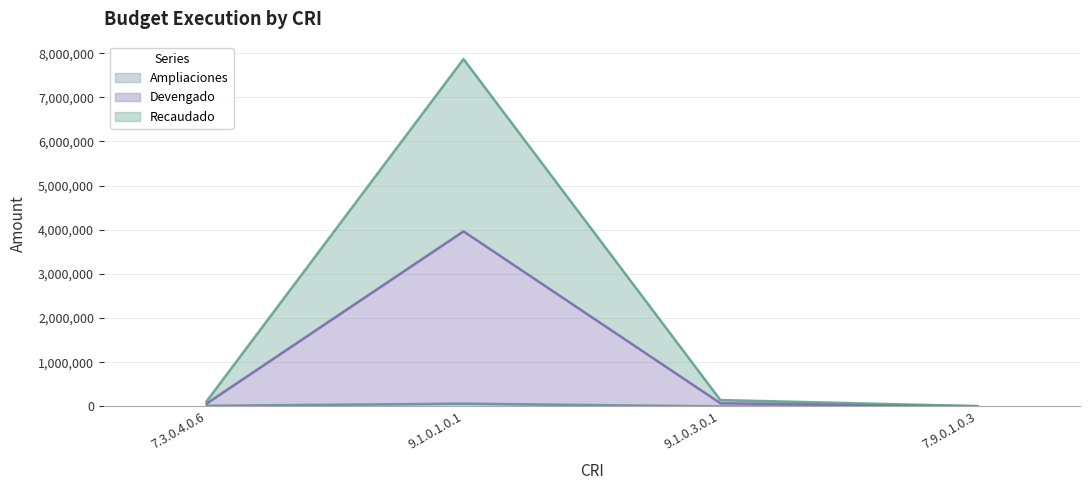

What is the label of the 2nd point from the right?

9.1.0.3.0.1